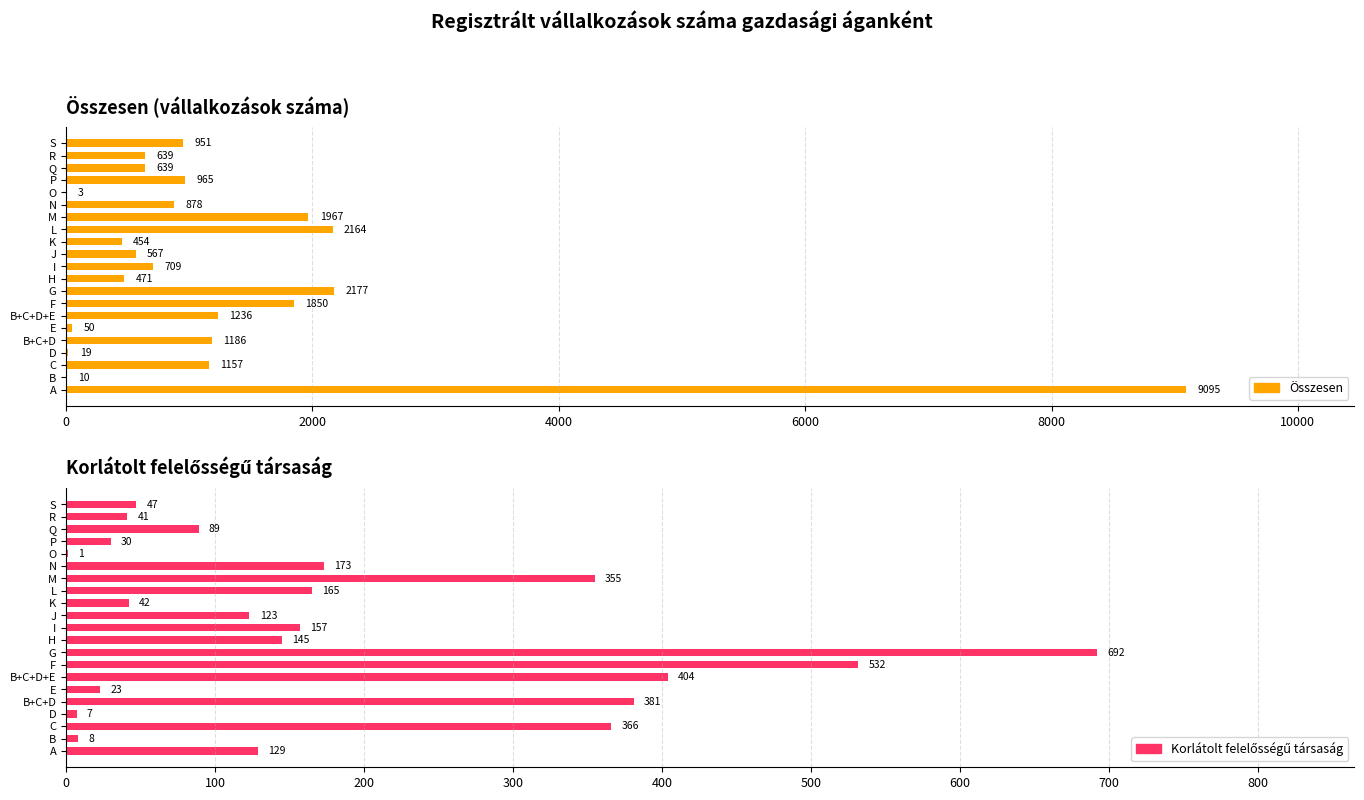

List the series in order of their peak value, highest first.

Összesen, Korlátolt felelősségű társaság